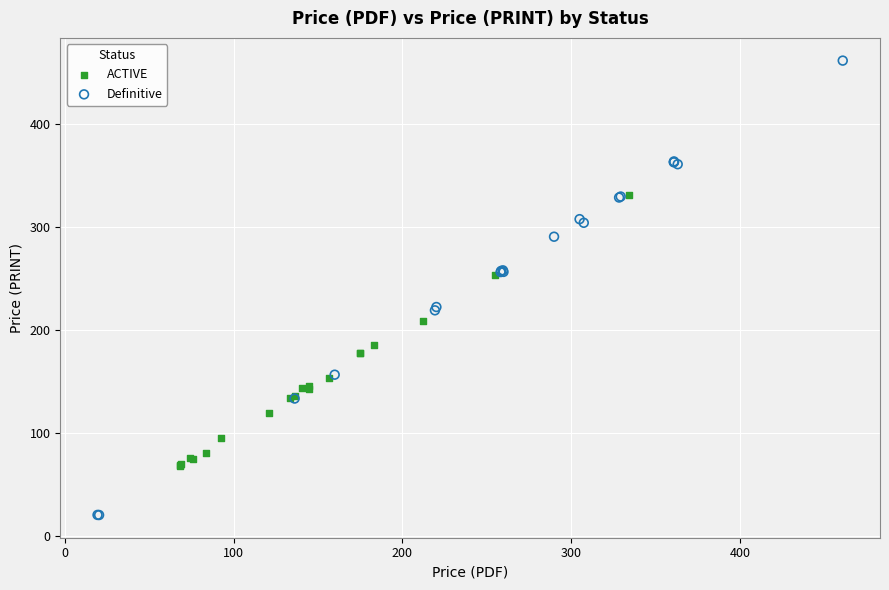

Which series reaches the maximum Y coordinate?

Definitive